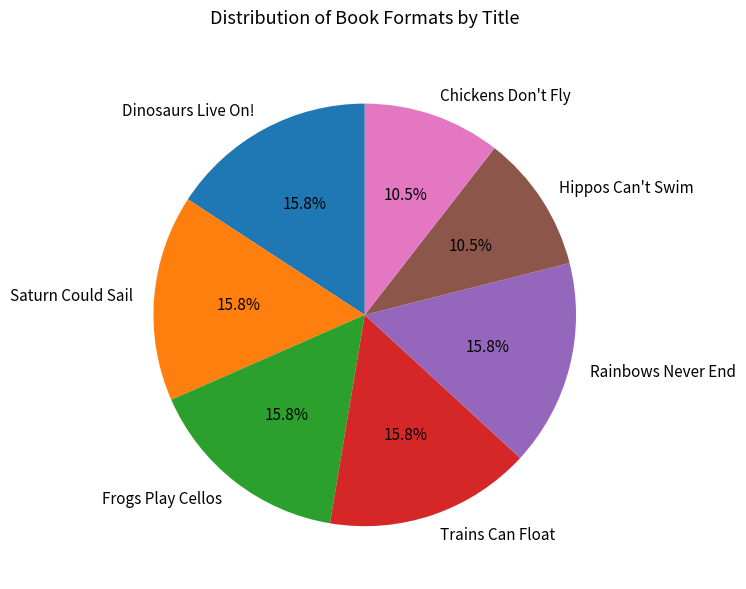

To the nearest percent, what percentage of the pie is Trains Can Float?

16%